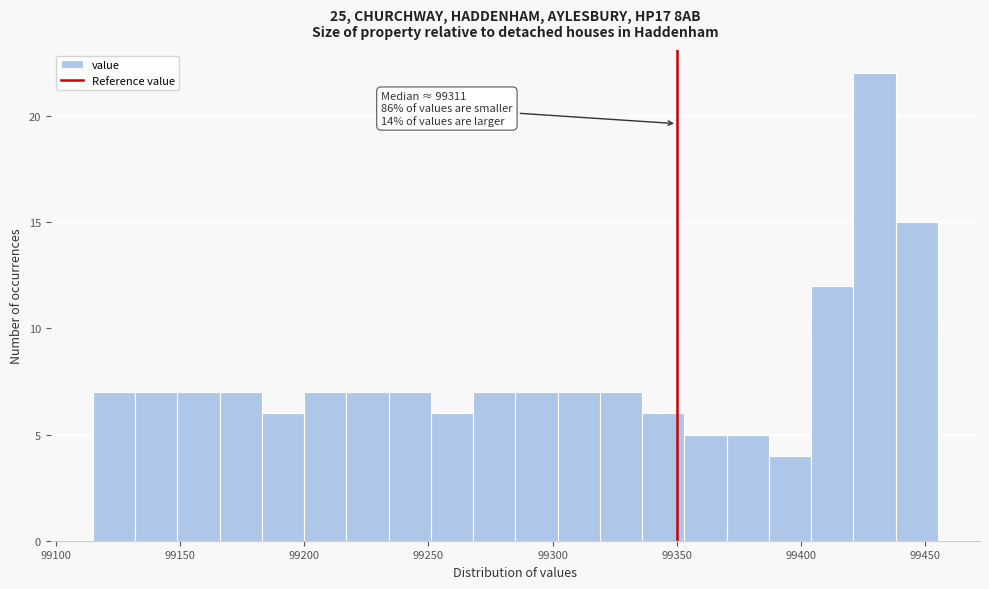

Read against the x-axis, roughly where is the centre of the tallest bar?

99430